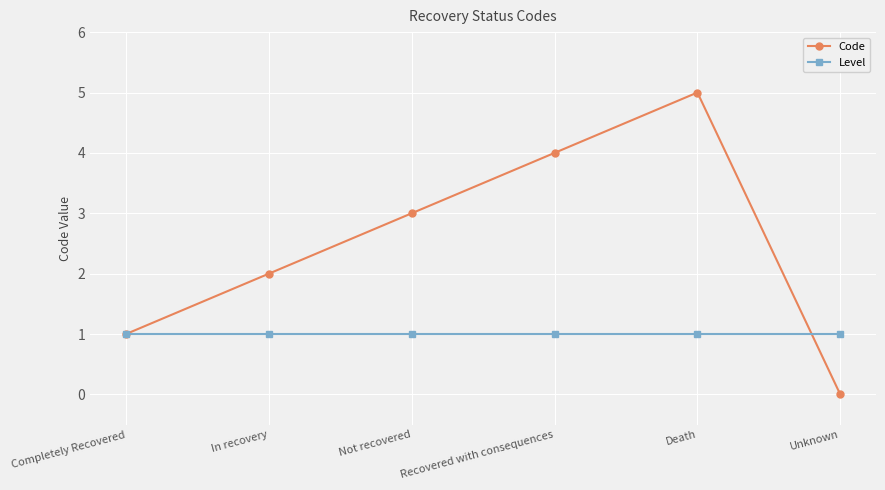

Reading left to right, transcribe all the data shown in this chart.

Code: 1	2	3	4	5	0
Level: 1	1	1	1	1	1